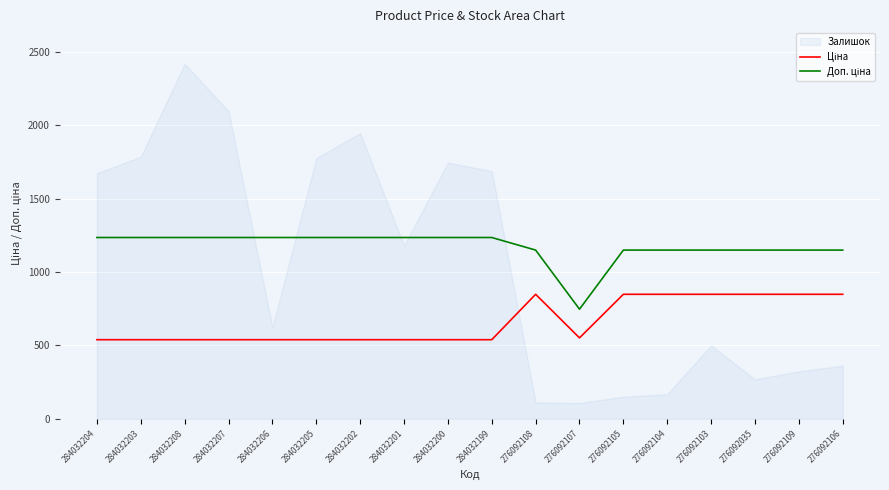

The Ціна series shows 539.0 at 284032205. True or false?

True